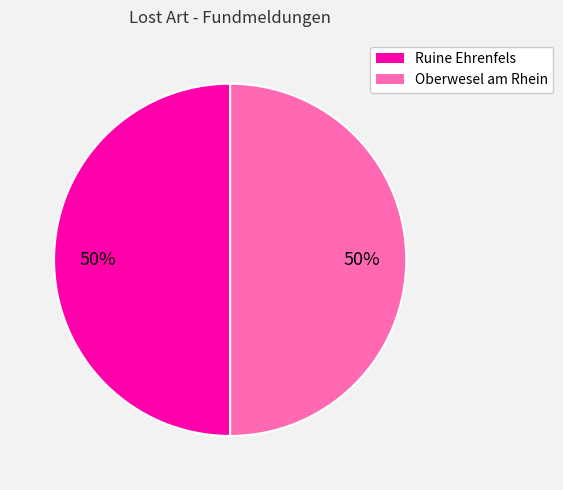

How many slices are in this pie chart?

2